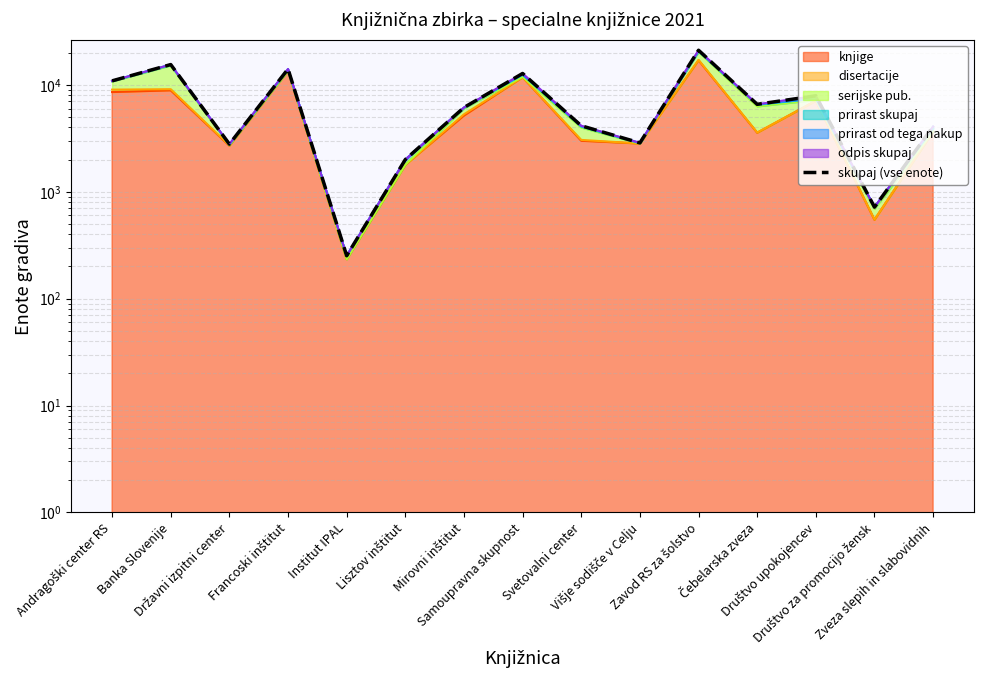

Reading right to left, what are all the values shown in this chart?

Zveza slepih in slabovidnih=4075	Društvo za promocijo žensk=718	Društvo upokojencev=7897	Čebelarska zveza=6573	Zavod RS za šolstvo=21065	Višje sodišče v Celju=2864	Svetovalni center=4142	Samoupravna skupnost=12774	Mirovni inštitut=6138	Lisztov inštitut=2000	Institut IPAL=252	Francoski inštitut=14065	Državni izpitni center=2790	Banka Slovenije=15472	Andragoški center RS=10891